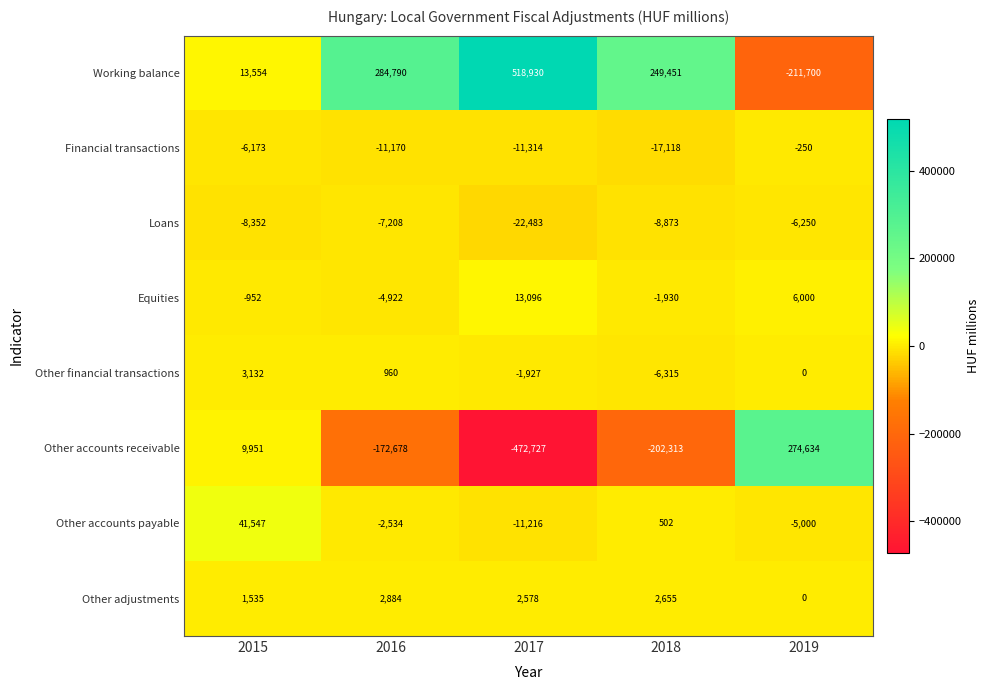

Which series has the largest range (max minus min)?

Other accounts receivable